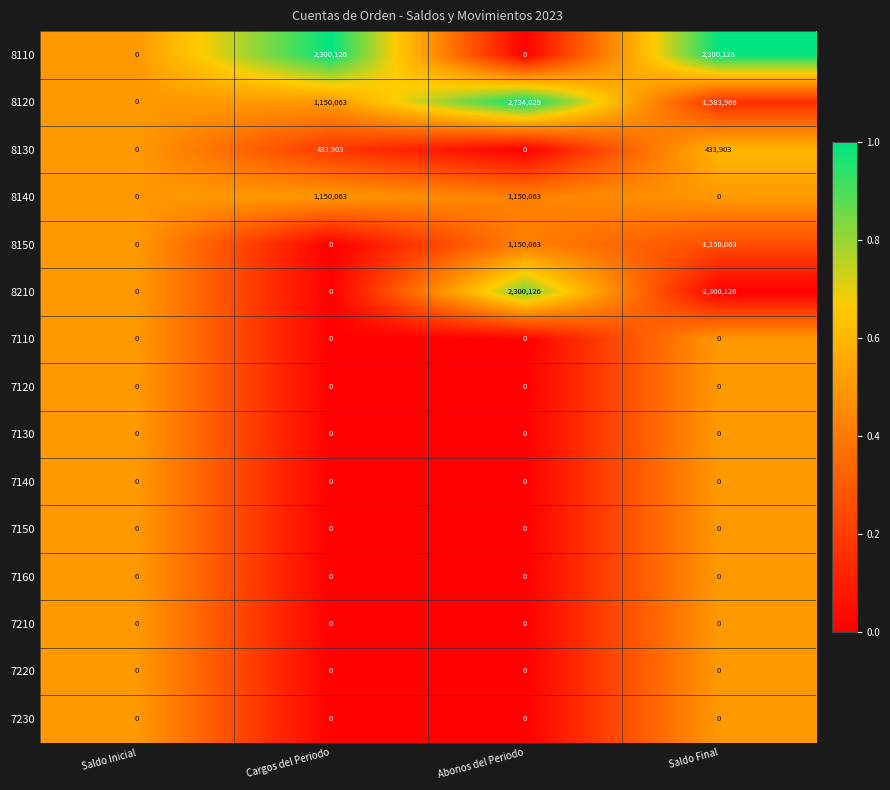

Which series has the largest range (max minus min)?

8210